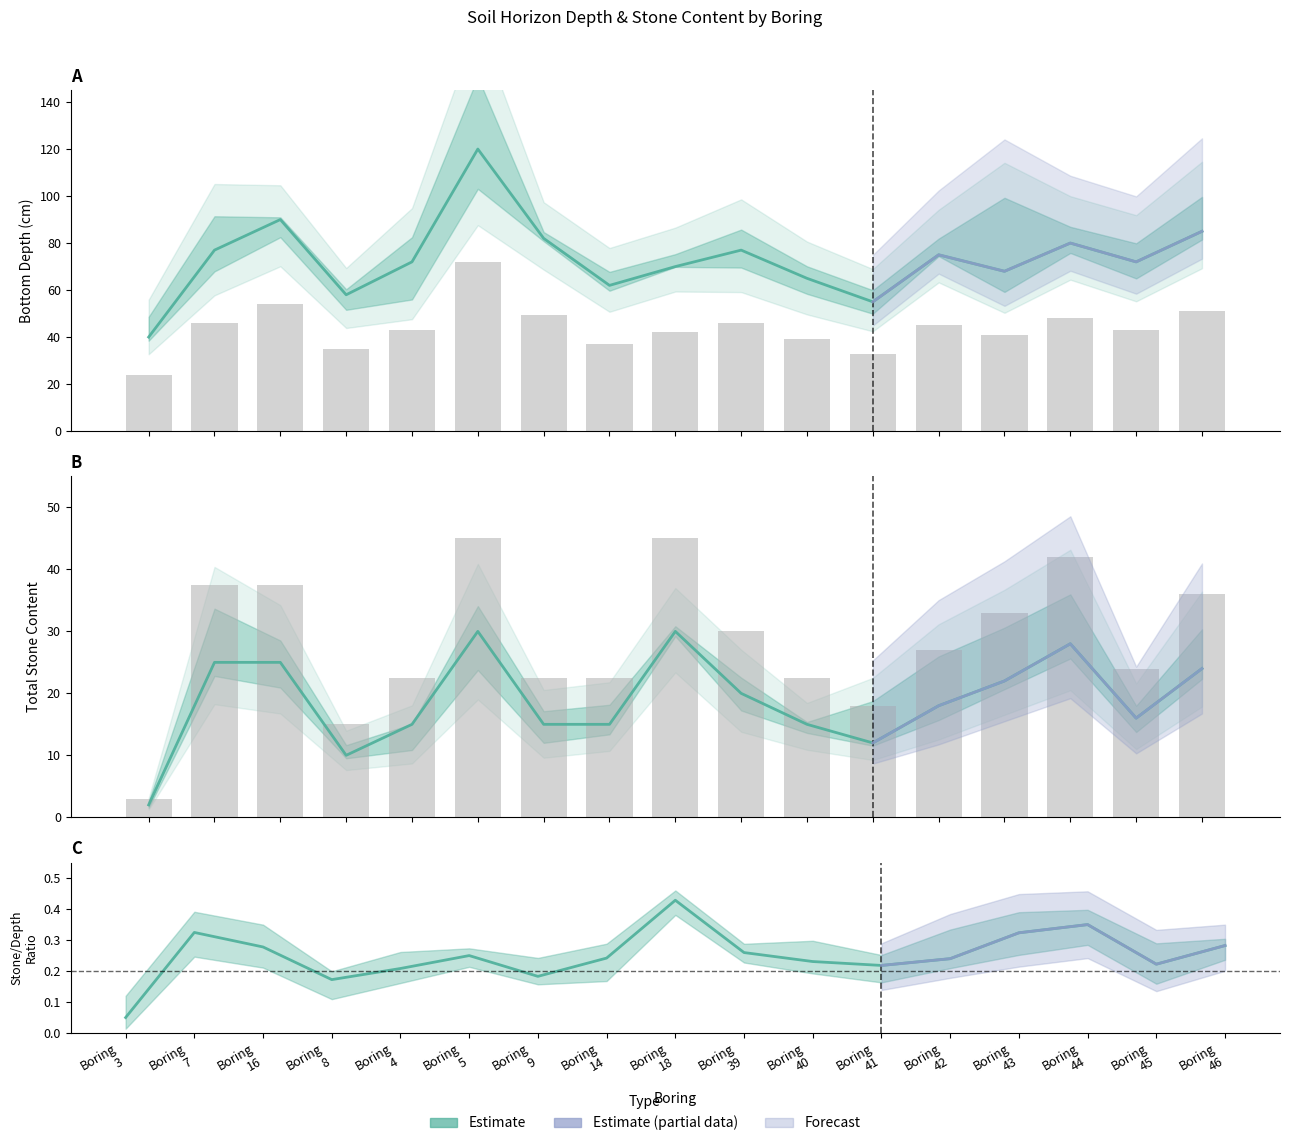

Reading left to right, list all the values displayed in this chart.

BTMDEPTH: 40	77	90	58	72	120	82	62	70	77	65	55	75	68	80	72	85
TOTSTONE: 2	25	25	10	15	30	15	15	30	20	15	12	18	22	28	16	24